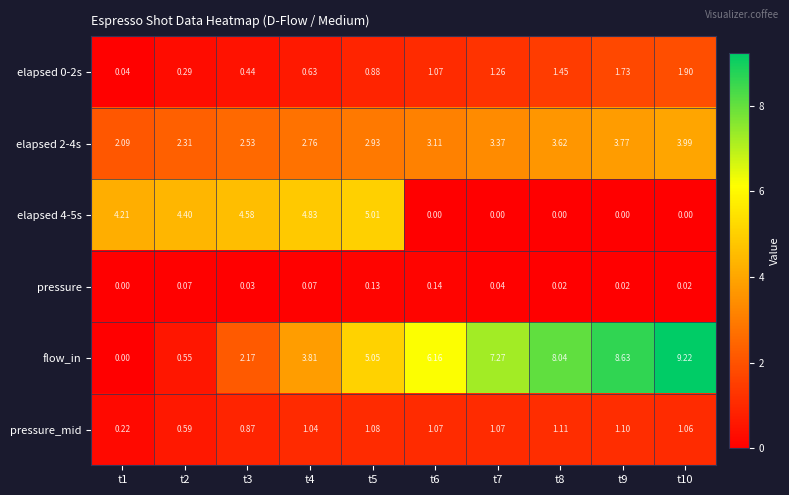

Which series changed the most between t1 and t3?

flow_in